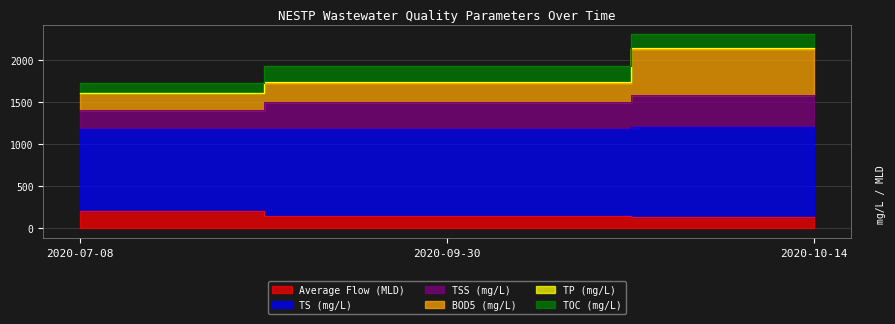

What value does the BOD5 (mg/L) series have at 2020-10-14?

2130.6